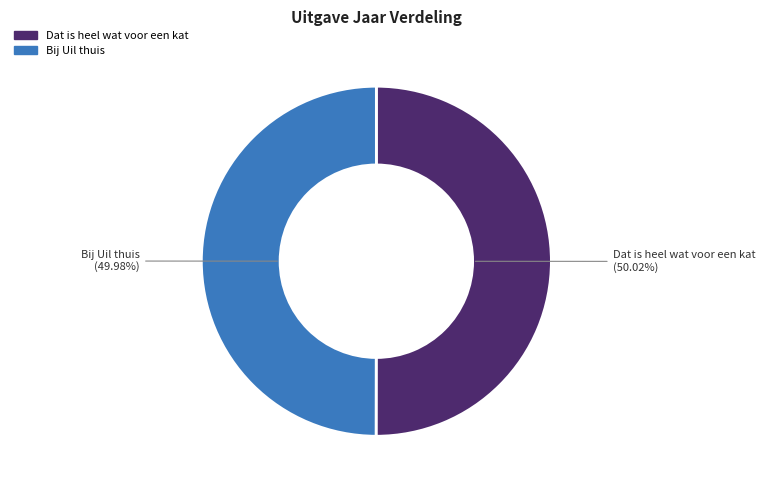

To the nearest percent, what portion does Dat is heel wat voor een kat represent?

50%